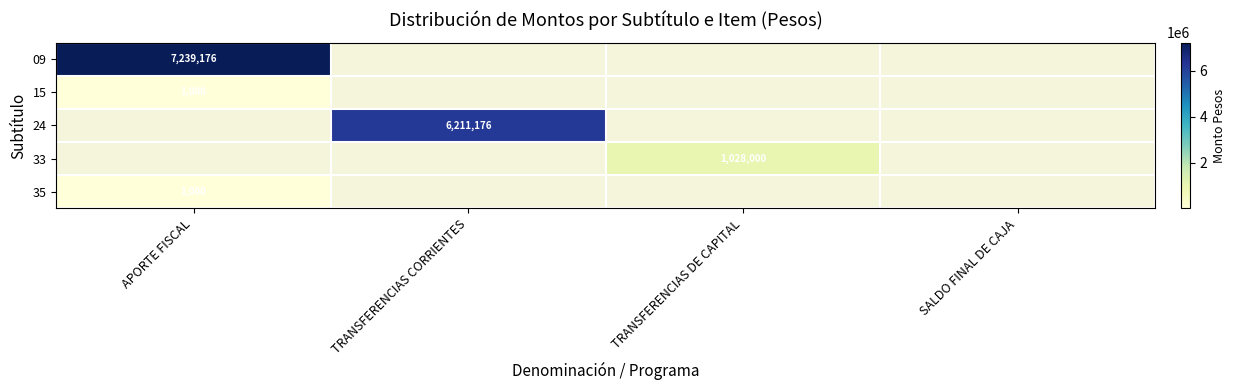

What is the spread (max minus min) of values at APORTE FISCAL?

7238176.0